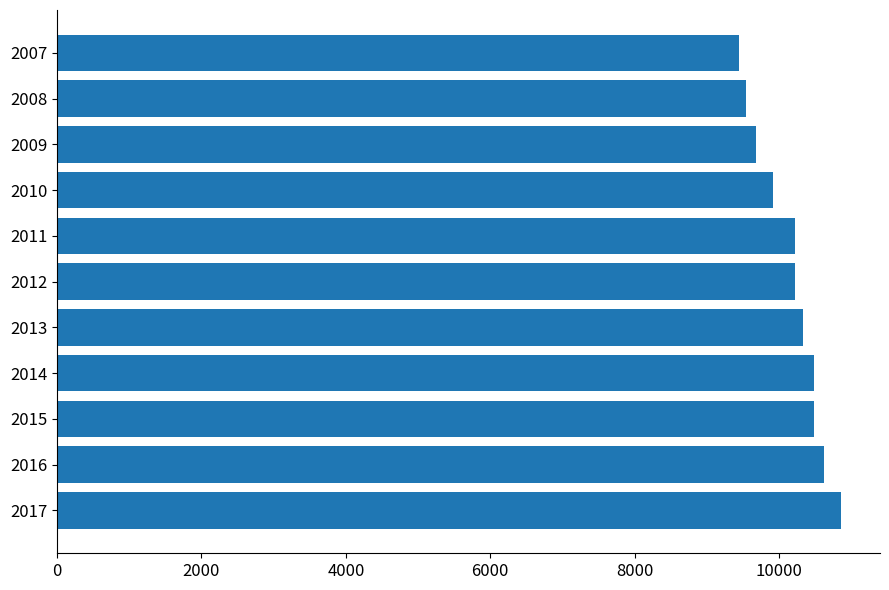

The value at 2013 is 17167. True or false?

False